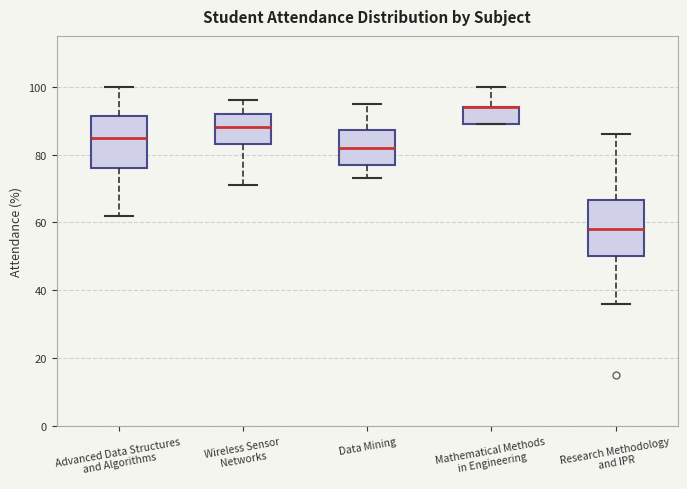

Reading left to right, transcribe this box plot: for each box, give where its median line is, the range the box spans, and where its two whiskers end, as read against the y-axis. The values are not printed on the chart, so give them approximately, as read against the axis.

Advanced Data Structures and Algorithms: median 86, box 76 to 92, whiskers 62 to 100
Wireless Sensor Networks: median 88, box 84 to 92, whiskers 72 to 96
Data Mining: median 82, box 78 to 88, whiskers 74 to 96
Mathematical Methods in Engineering: median 94 (drawn on the box's upper edge), box 90 to 94, whiskers 90 to 100
Research Methodology and IPR: median 58, box 50 to 66, whiskers 36 to 86